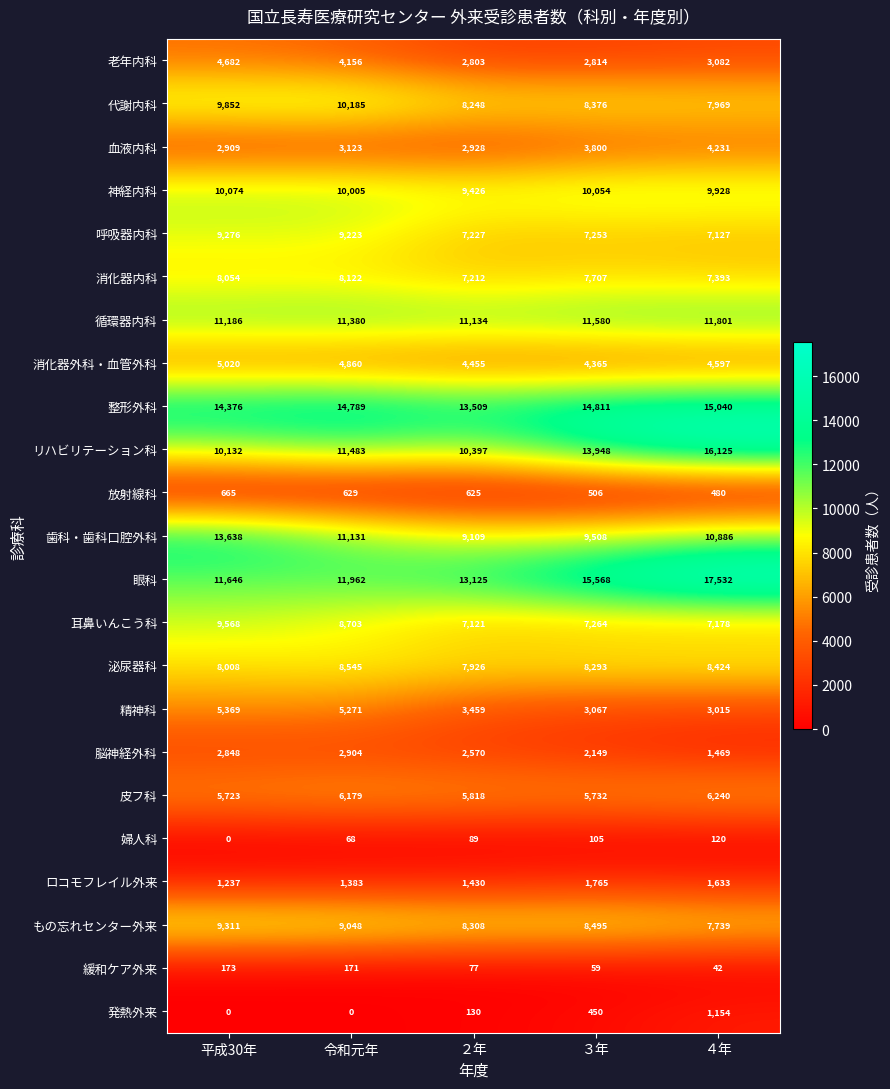

The リハビリテーション科 series shows 2267 at ２年. True or false?

False